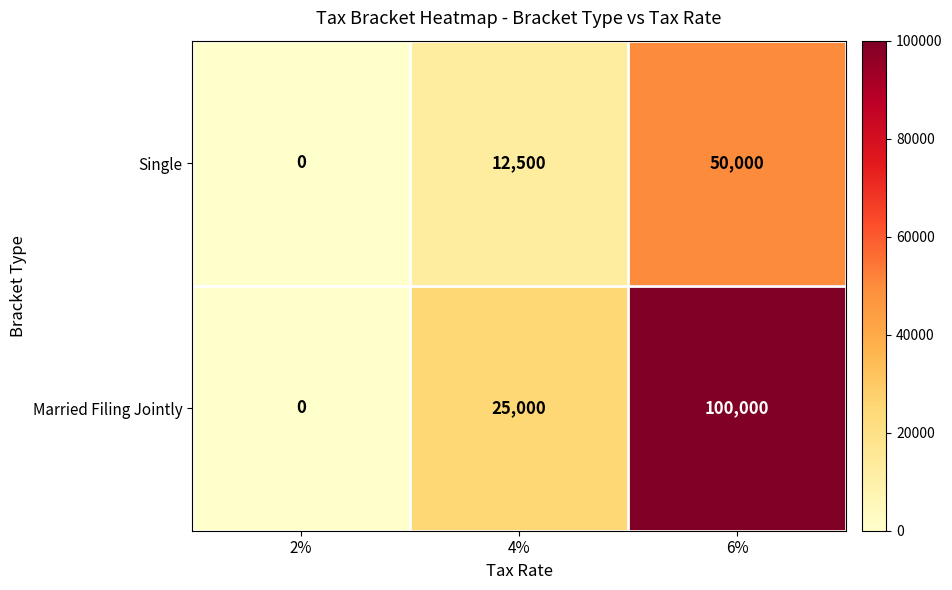

Which series has the largest total across all categories?

Married Filing Jointly